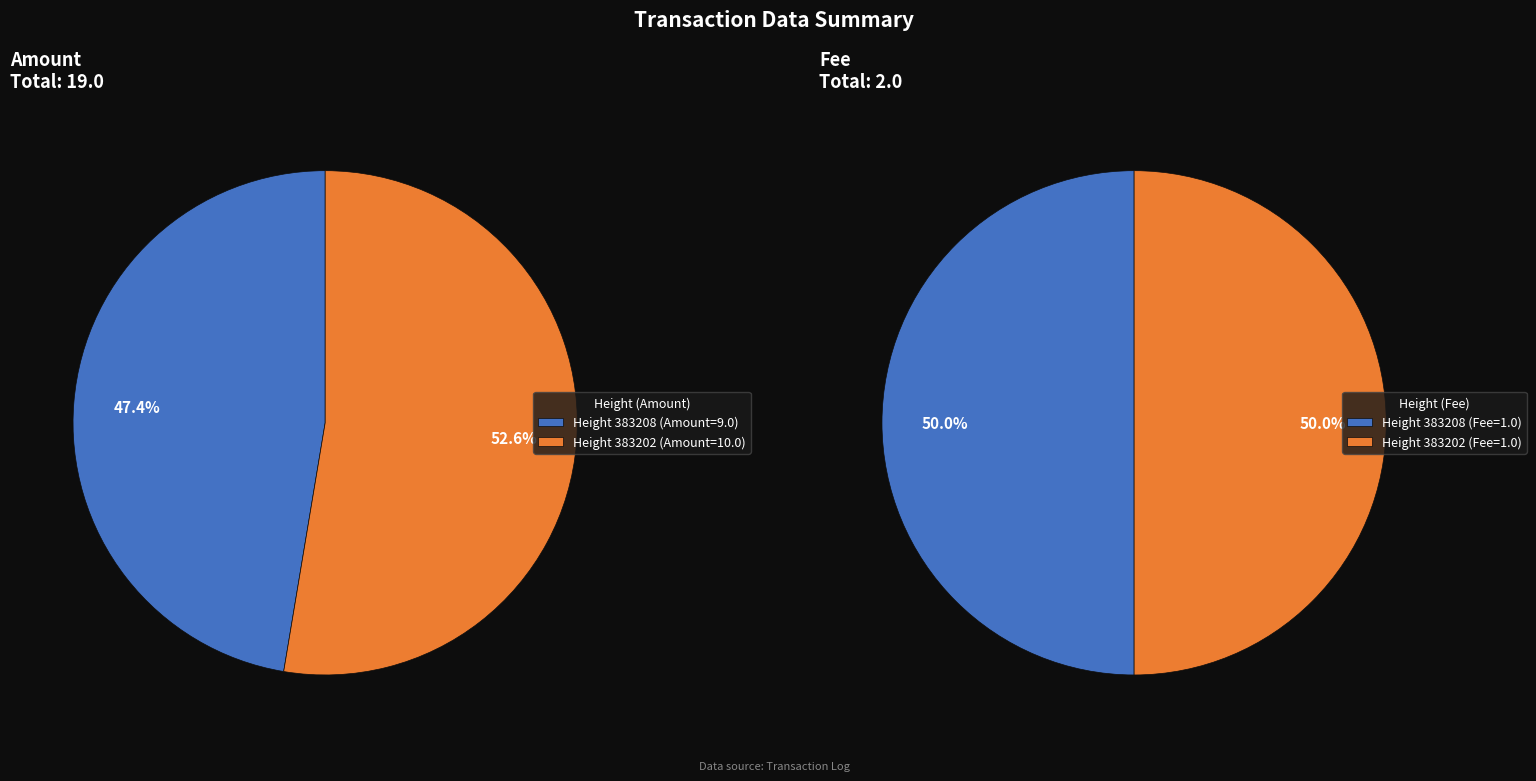

At 383202, list the series in order from smallest to largest.

Fee, Amount